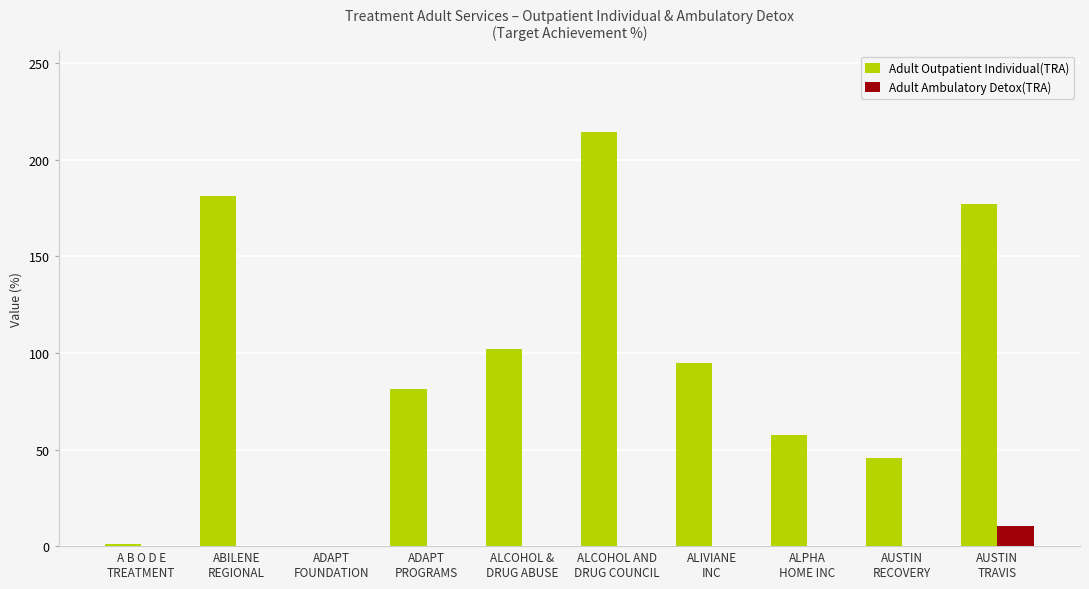

Which series has the largest total across all categories?

Adult Outpatient Individual(TRA)